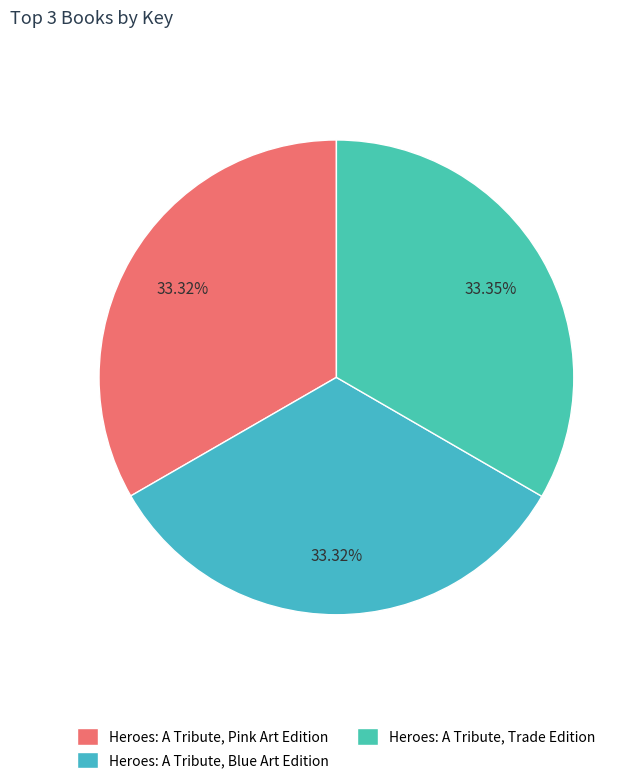

Do Heroes: A Tribute, Trade Edition and Heroes: A Tribute, Blue Art Edition together represent more than half of the pie?

Yes